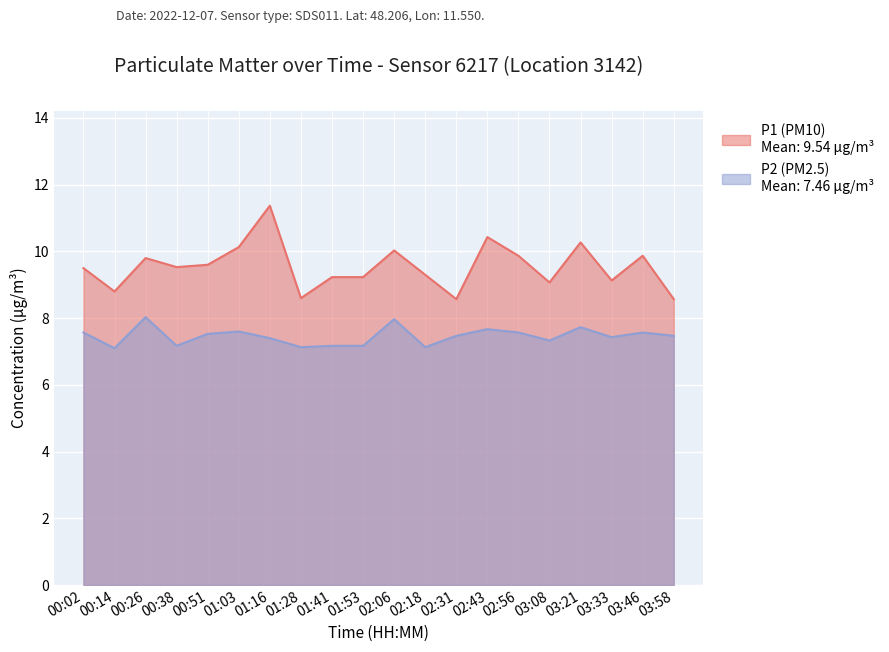

What is the difference between the second highest and minimum values in the P1 (PM10) series?

1.9